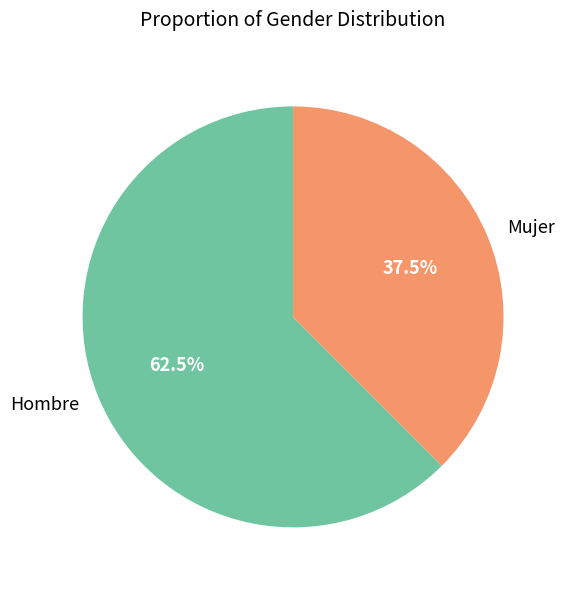

What is the total percentage of Hombre and Mujer?

100.0%